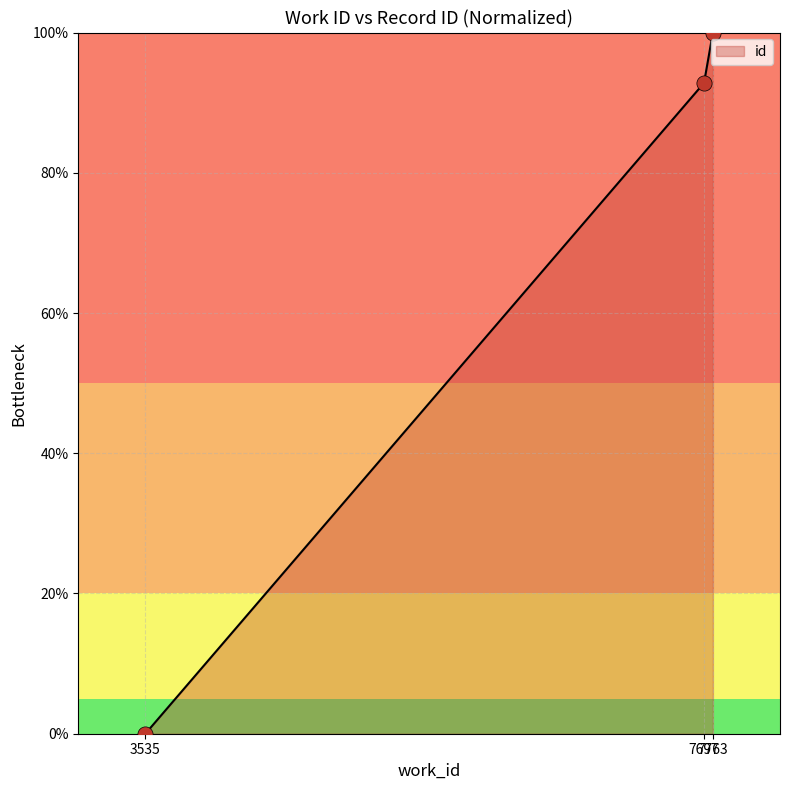

What is the change in value from 7697 to 7763?

+7.2